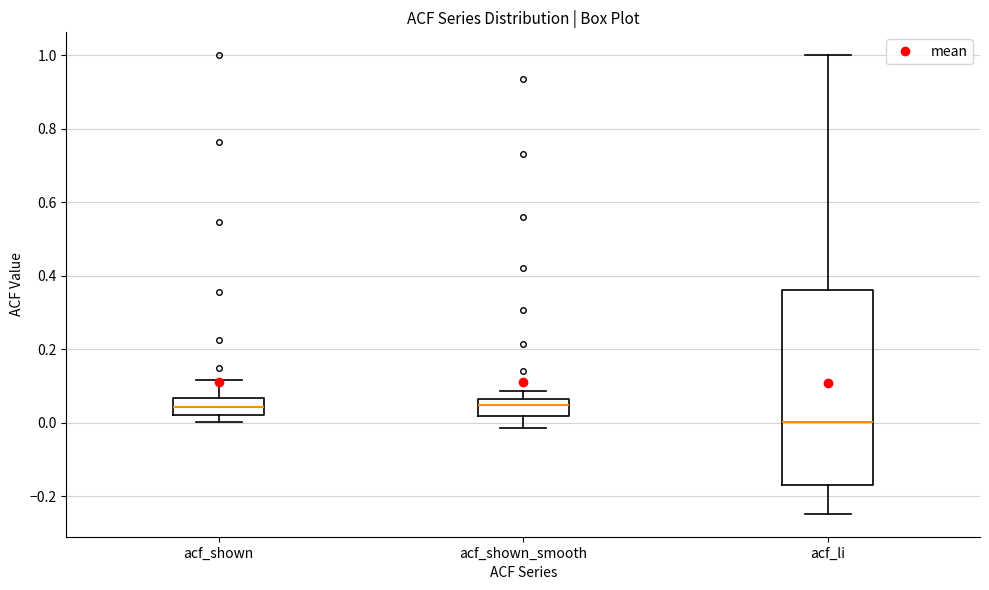

Comparing the boxes themselves (not the whiskers), which one is the tallest?

acf_li